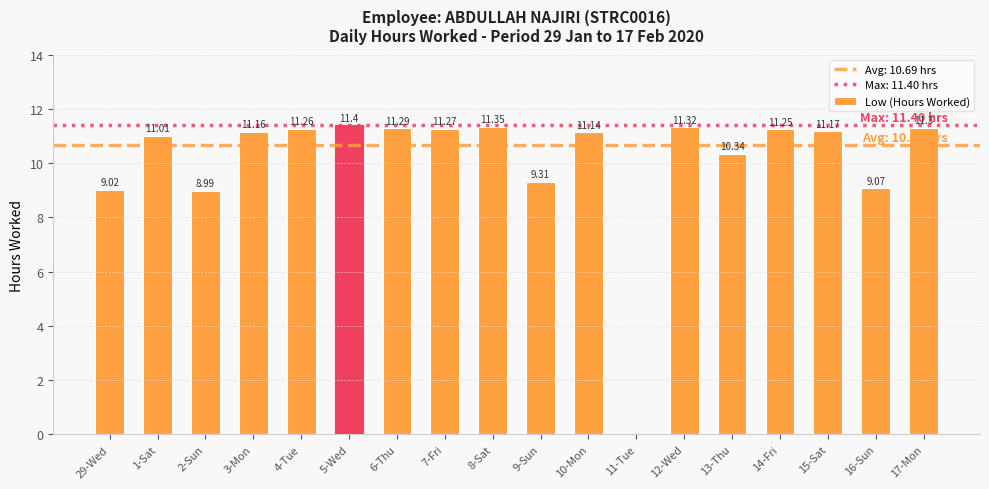

The value at 16-Sun is 13.8. True or false?

False